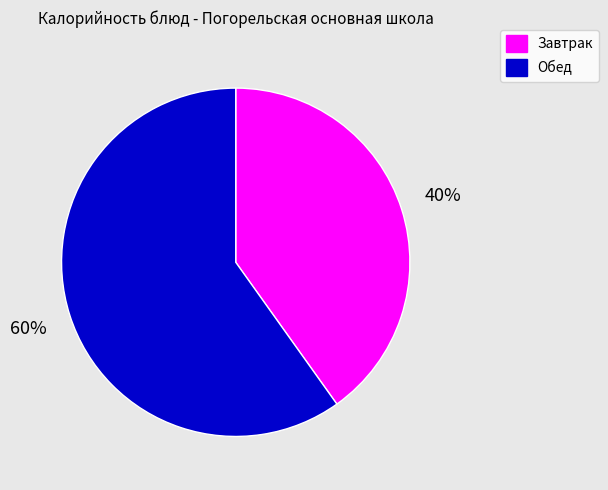

To the nearest percent, what is the average slice percentage?

50%